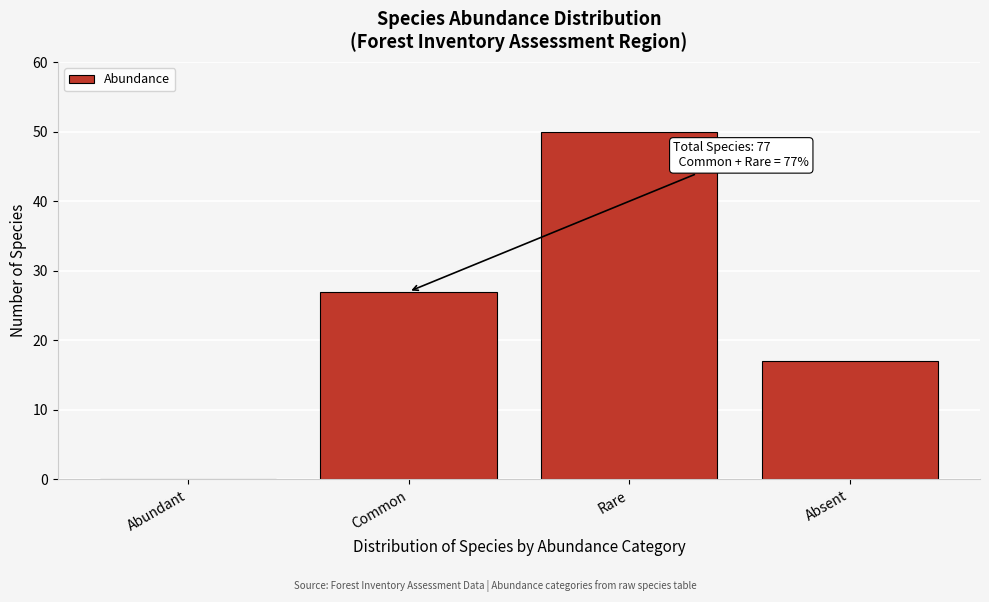

Reading right to left, what are all the values shown in this chart?

Absent=17	Rare=50	Common=27	Abundant=0